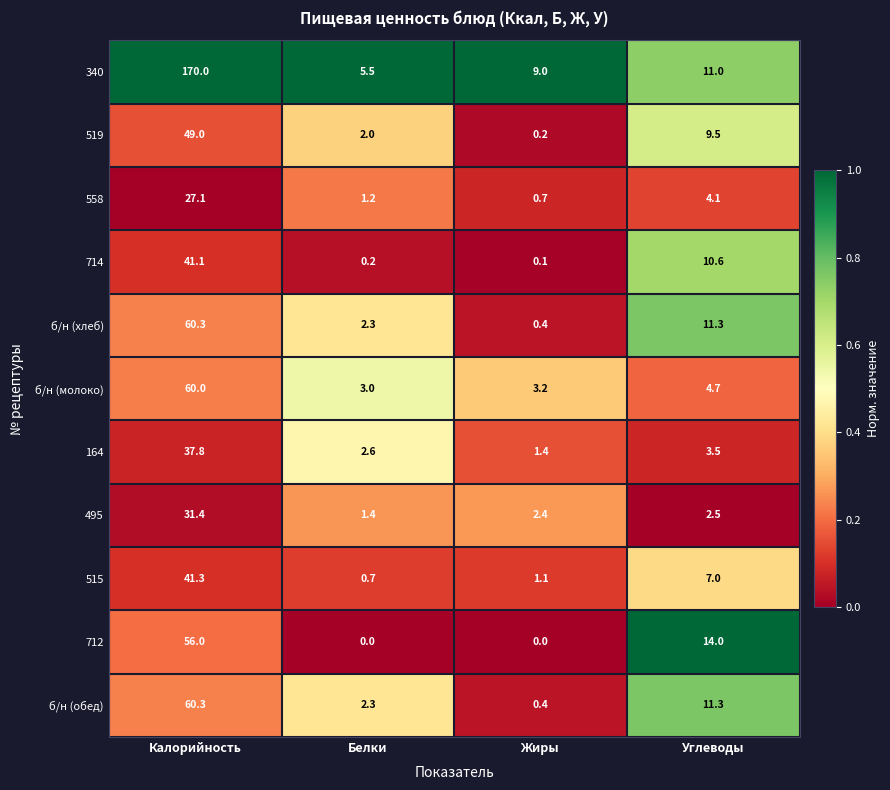

Which series has the largest total across all categories?

340